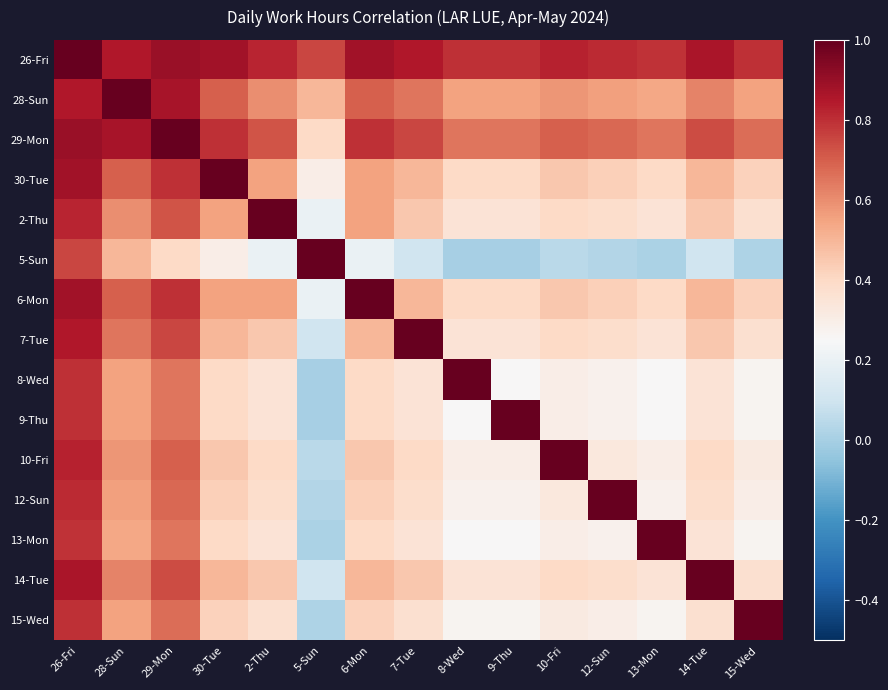

Reading right to left, what are all the values shown in this chart?

26-Fri: 15-Wed=0.8	14-Tue=0.9	13-Mon=0.8	12-Sun=0.8	10-Fri=0.8	9-Thu=0.8	8-Wed=0.8	7-Tue=0.8	6-Mon=0.9	5-Sun=0.8	2-Thu=0.8	30-Tue=0.9	29-Mon=0.9	28-Sun=0.8	26-Fri=1.0
28-Sun: 15-Wed=0.6	14-Tue=0.6	13-Mon=0.5	12-Sun=0.6	10-Fri=0.6	9-Thu=0.6	8-Wed=0.6	7-Tue=0.7	6-Mon=0.7	5-Sun=0.5	2-Thu=0.6	30-Tue=0.7	29-Mon=0.9	28-Sun=1.0	26-Fri=0.8
29-Mon: 15-Wed=0.7	14-Tue=0.7	13-Mon=0.7	12-Sun=0.7	10-Fri=0.7	9-Thu=0.7	8-Wed=0.7	7-Tue=0.8	6-Mon=0.8	5-Sun=0.4	2-Thu=0.7	30-Tue=0.8	29-Mon=1.0	28-Sun=0.9	26-Fri=0.9
30-Tue: 15-Wed=0.4	14-Tue=0.5	13-Mon=0.4	12-Sun=0.4	10-Fri=0.5	9-Thu=0.4	8-Wed=0.4	7-Tue=0.5	6-Mon=0.6	5-Sun=0.3	2-Thu=0.6	30-Tue=1.0	29-Mon=0.8	28-Sun=0.7	26-Fri=0.9
2-Thu: 15-Wed=0.4	14-Tue=0.5	13-Mon=0.3	12-Sun=0.4	10-Fri=0.4	9-Thu=0.3	8-Wed=0.3	7-Tue=0.5	6-Mon=0.6	5-Sun=0.2	2-Thu=1.0	30-Tue=0.6	29-Mon=0.7	28-Sun=0.6	26-Fri=0.8
5-Sun: 15-Wed=0.0	14-Tue=0.1	13-Mon=0.0	12-Sun=0.0	10-Fri=0.1	9-Thu=0.0	8-Wed=0.0	7-Tue=0.1	6-Mon=0.2	5-Sun=1.0	2-Thu=0.2	30-Tue=0.3	29-Mon=0.4	28-Sun=0.5	26-Fri=0.8
6-Mon: 15-Wed=0.4	14-Tue=0.5	13-Mon=0.4	12-Sun=0.4	10-Fri=0.5	9-Thu=0.4	8-Wed=0.4	7-Tue=0.5	6-Mon=1.0	5-Sun=0.2	2-Thu=0.6	30-Tue=0.6	29-Mon=0.8	28-Sun=0.7	26-Fri=0.9
7-Tue: 15-Wed=0.4	14-Tue=0.5	13-Mon=0.3	12-Sun=0.4	10-Fri=0.4	9-Thu=0.3	8-Wed=0.3	7-Tue=1.0	6-Mon=0.5	5-Sun=0.1	2-Thu=0.5	30-Tue=0.5	29-Mon=0.8	28-Sun=0.7	26-Fri=0.8
8-Wed: 15-Wed=0.3	14-Tue=0.3	13-Mon=0.2	12-Sun=0.3	10-Fri=0.3	9-Thu=0.2	8-Wed=1.0	7-Tue=0.3	6-Mon=0.4	5-Sun=0.0	2-Thu=0.3	30-Tue=0.4	29-Mon=0.7	28-Sun=0.6	26-Fri=0.8
9-Thu: 15-Wed=0.3	14-Tue=0.3	13-Mon=0.2	12-Sun=0.3	10-Fri=0.3	9-Thu=1.0	8-Wed=0.2	7-Tue=0.3	6-Mon=0.4	5-Sun=0.0	2-Thu=0.3	30-Tue=0.4	29-Mon=0.7	28-Sun=0.6	26-Fri=0.8
10-Fri: 15-Wed=0.3	14-Tue=0.4	13-Mon=0.3	12-Sun=0.3	10-Fri=1.0	9-Thu=0.3	8-Wed=0.3	7-Tue=0.4	6-Mon=0.5	5-Sun=0.1	2-Thu=0.4	30-Tue=0.5	29-Mon=0.7	28-Sun=0.6	26-Fri=0.8
12-Sun: 15-Wed=0.3	14-Tue=0.4	13-Mon=0.3	12-Sun=1.0	10-Fri=0.3	9-Thu=0.3	8-Wed=0.3	7-Tue=0.4	6-Mon=0.4	5-Sun=0.0	2-Thu=0.4	30-Tue=0.4	29-Mon=0.7	28-Sun=0.6	26-Fri=0.8
13-Mon: 15-Wed=0.3	14-Tue=0.3	13-Mon=1.0	12-Sun=0.3	10-Fri=0.3	9-Thu=0.2	8-Wed=0.2	7-Tue=0.3	6-Mon=0.4	5-Sun=0.0	2-Thu=0.3	30-Tue=0.4	29-Mon=0.7	28-Sun=0.5	26-Fri=0.8
14-Tue: 15-Wed=0.4	14-Tue=1.0	13-Mon=0.3	12-Sun=0.4	10-Fri=0.4	9-Thu=0.3	8-Wed=0.3	7-Tue=0.5	6-Mon=0.5	5-Sun=0.1	2-Thu=0.5	30-Tue=0.5	29-Mon=0.7	28-Sun=0.6	26-Fri=0.9
15-Wed: 15-Wed=1.0	14-Tue=0.4	13-Mon=0.3	12-Sun=0.3	10-Fri=0.3	9-Thu=0.3	8-Wed=0.3	7-Tue=0.4	6-Mon=0.4	5-Sun=0.0	2-Thu=0.4	30-Tue=0.4	29-Mon=0.7	28-Sun=0.6	26-Fri=0.8